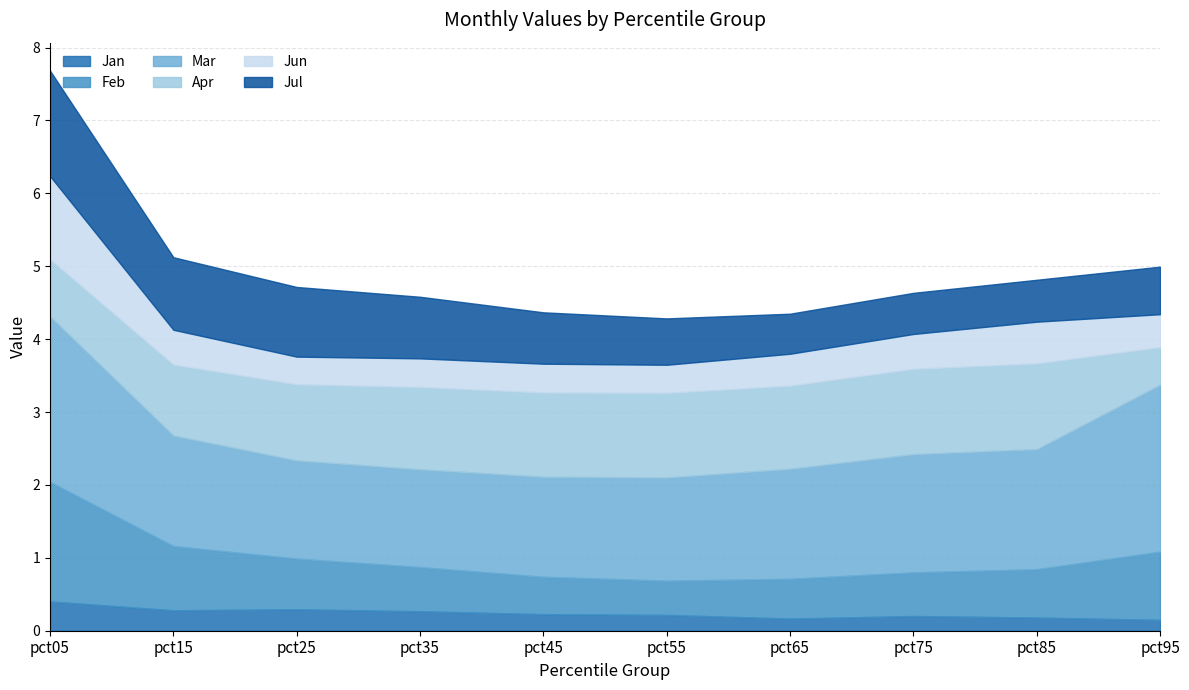

List the labels in order of Jan value, largest first.

pct05, pct25, pct15, pct35, pct45, pct55, pct75, pct85, pct65, pct95